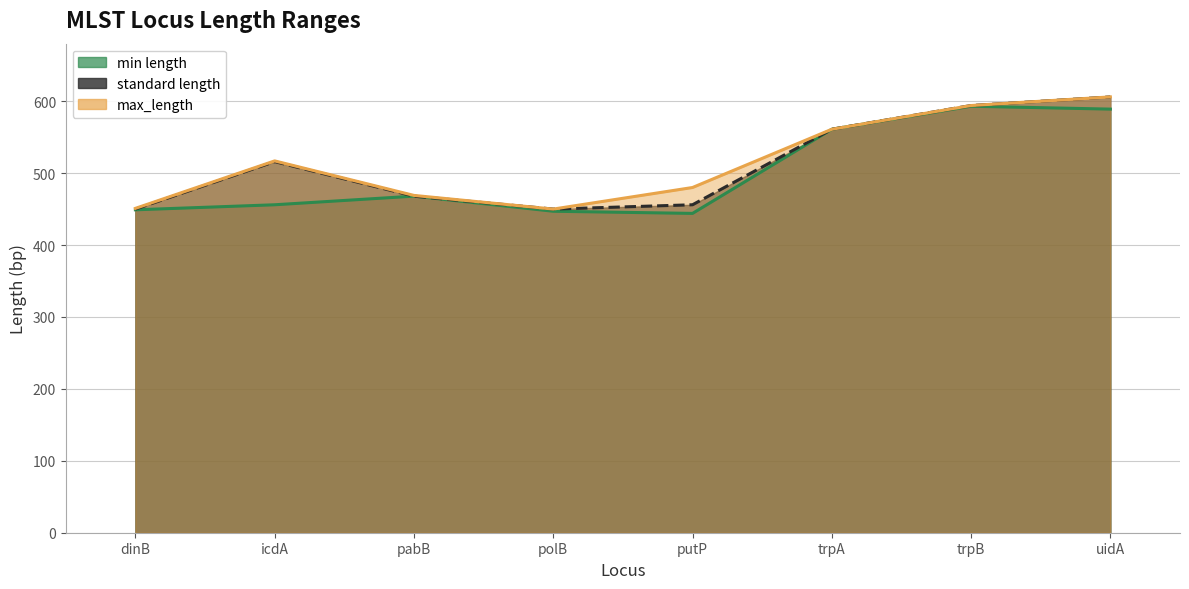

What is the average value of the min length series?

501